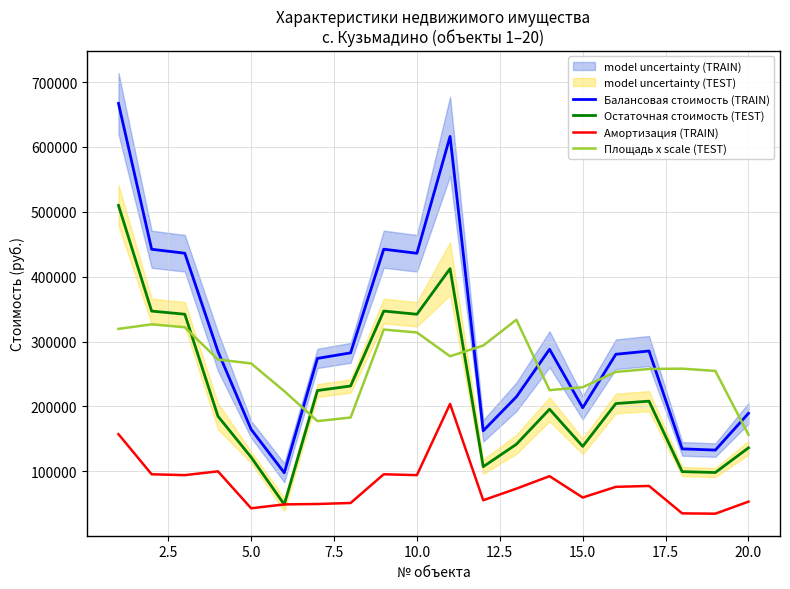

What is the difference between the maximum and minimum values in the Балансовая стоимость (TRAIN) series?

569341.3